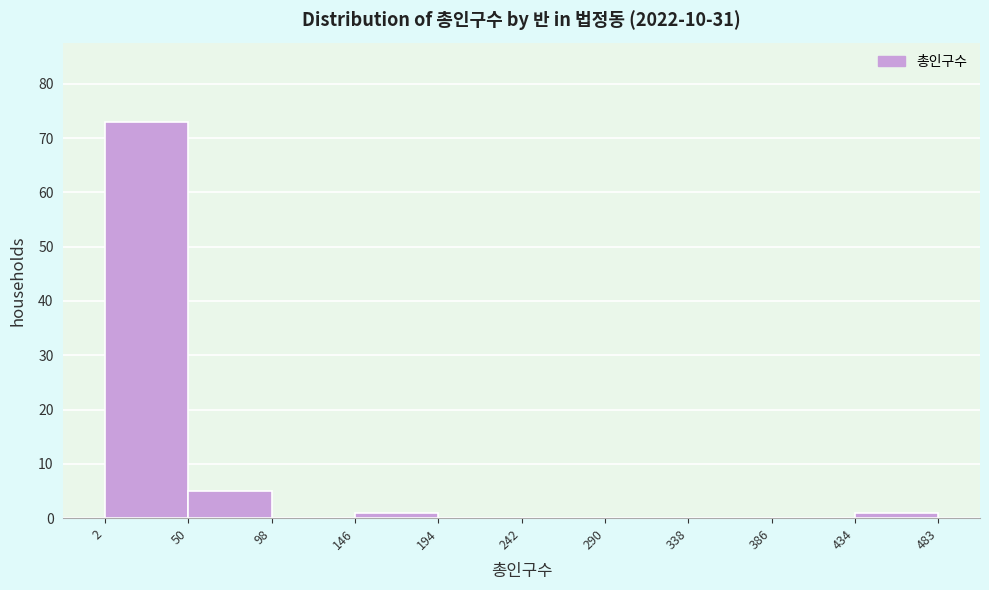

What is the height of the bar covering 50 to 98 on the x-axis? The values are not printed on the chart, so give them approximately, as read against the axis.

5